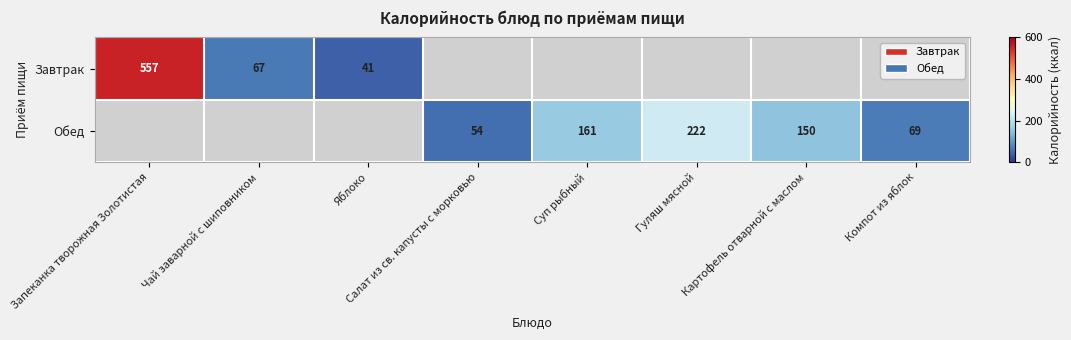

True or false: Обед has a value of 150 at Картофель отварной с маслом.

True